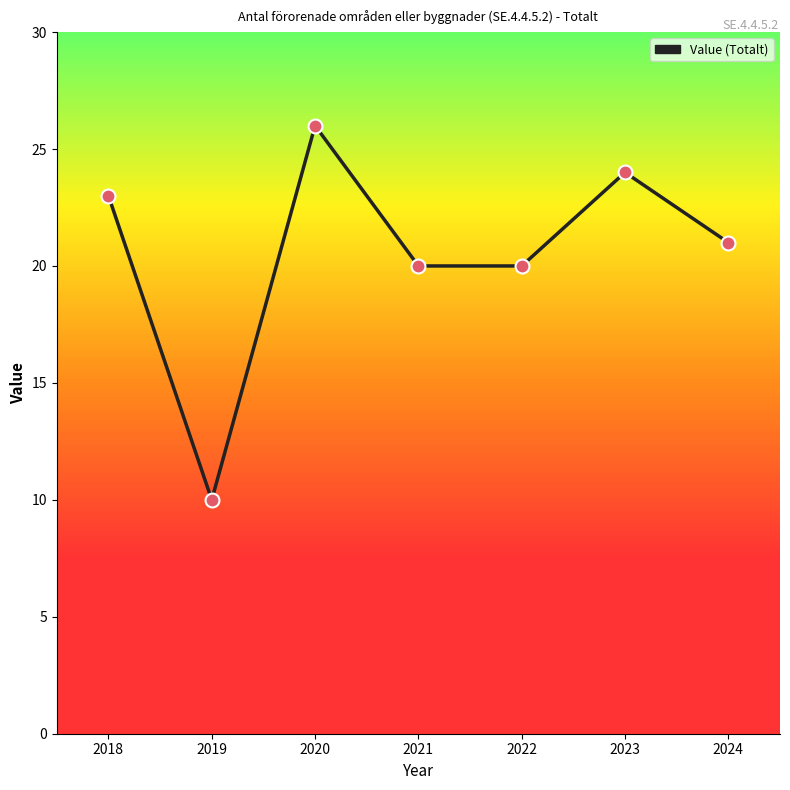

What is the change in value from 2018 to 2020?

+3